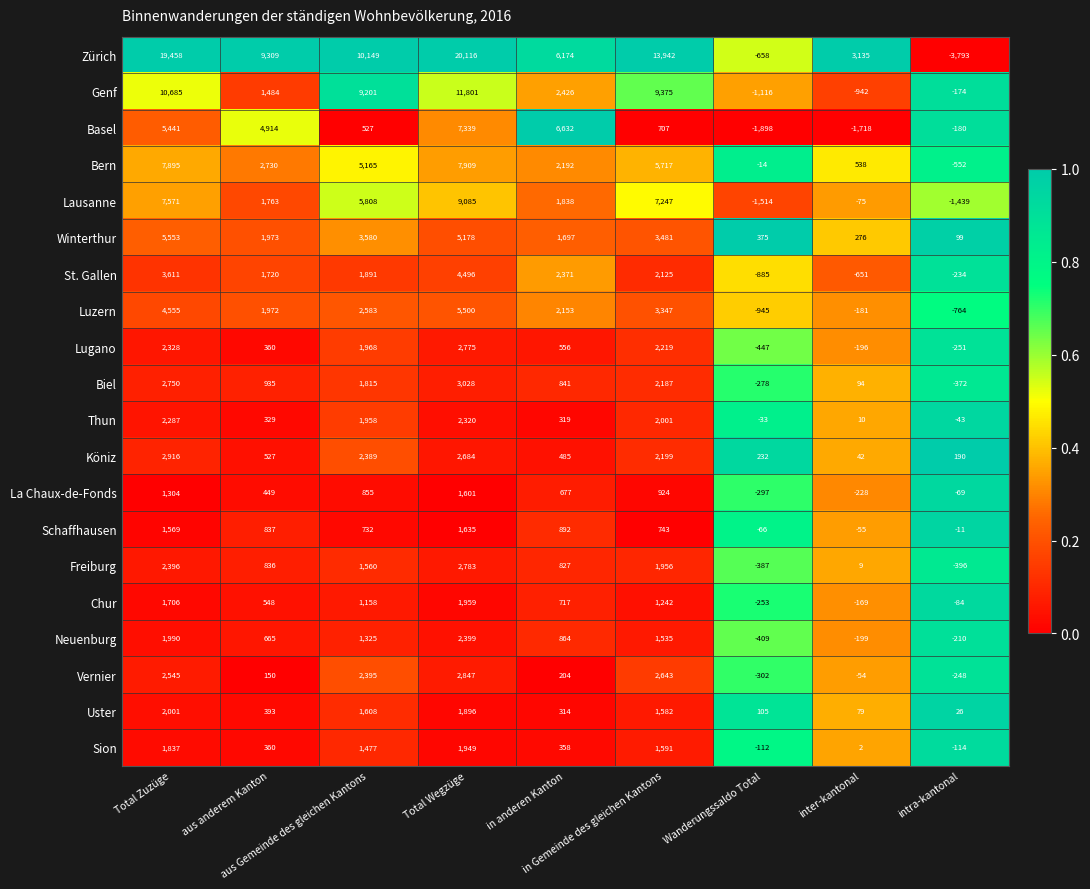

What is the minimum value shown in the chart?

-3793